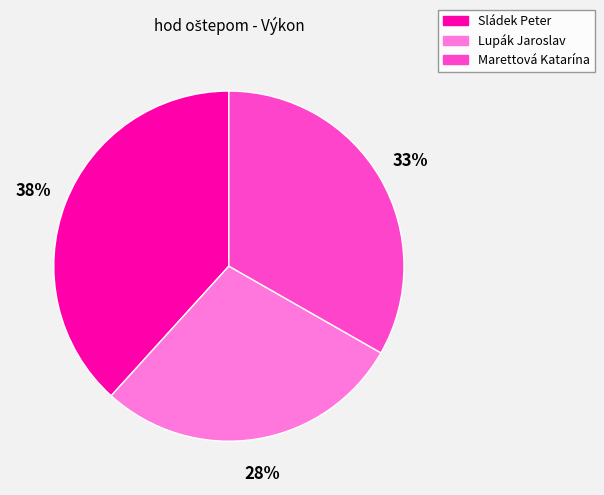

How many segments does this pie chart have?

3